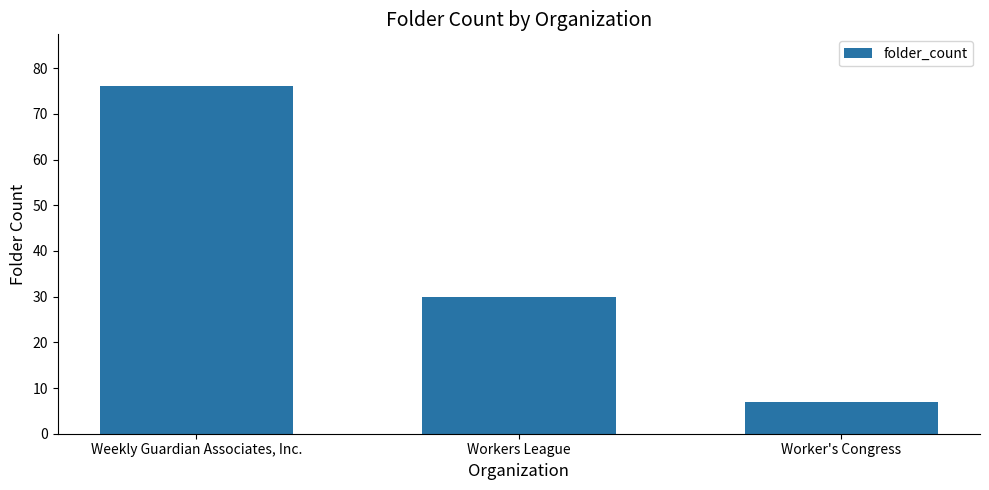

What is the change in value from Weekly Guardian Associates, Inc. to Workers League?

-46